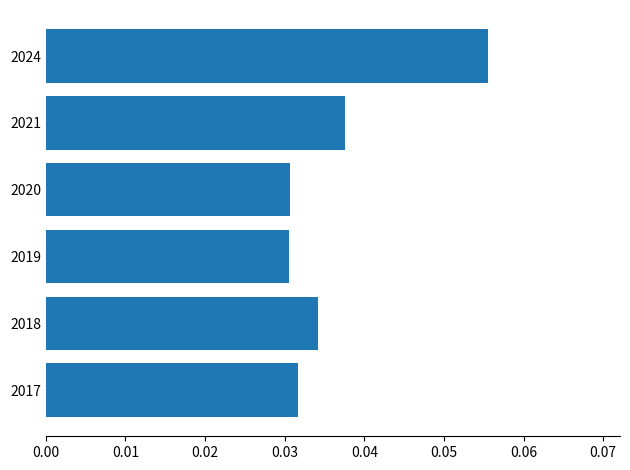

Which category has the highest value across all series?

2024